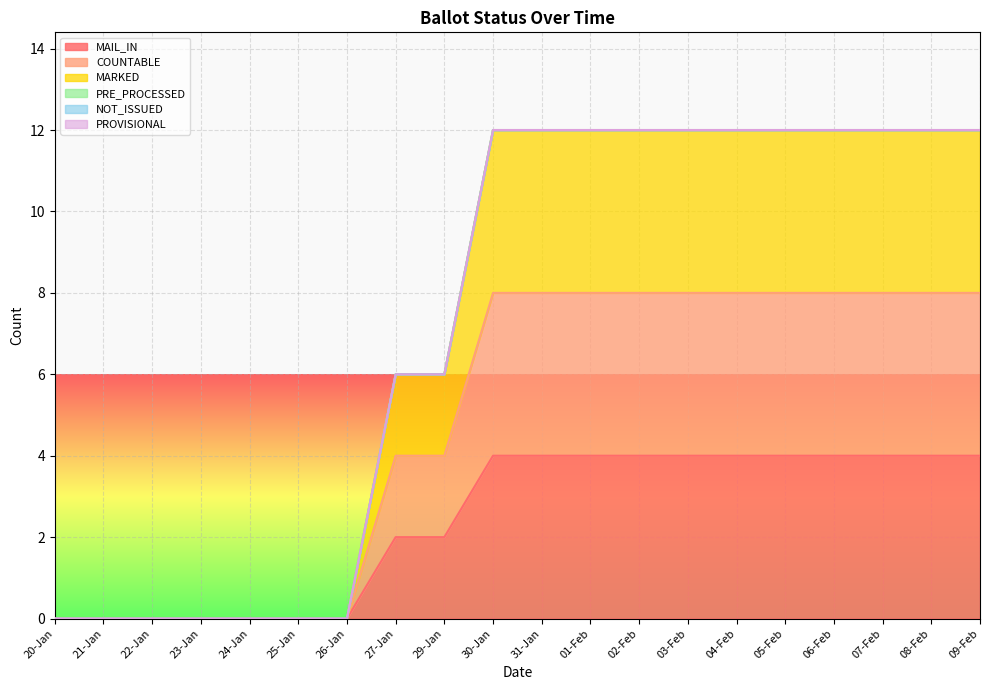

True or false: MARKED has more than 1 points higher than both neighbors.

False